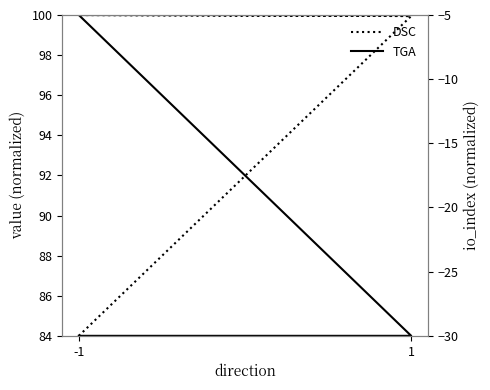

At which label is io_index (DSC) closest to -17?

1